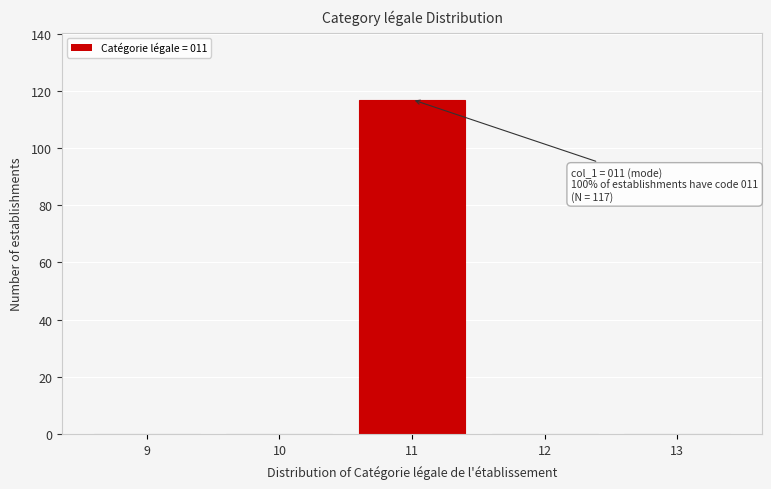

Reading left to right, list all the values displayed in this chart.

9=0	10=0	11=117	12=0	13=0